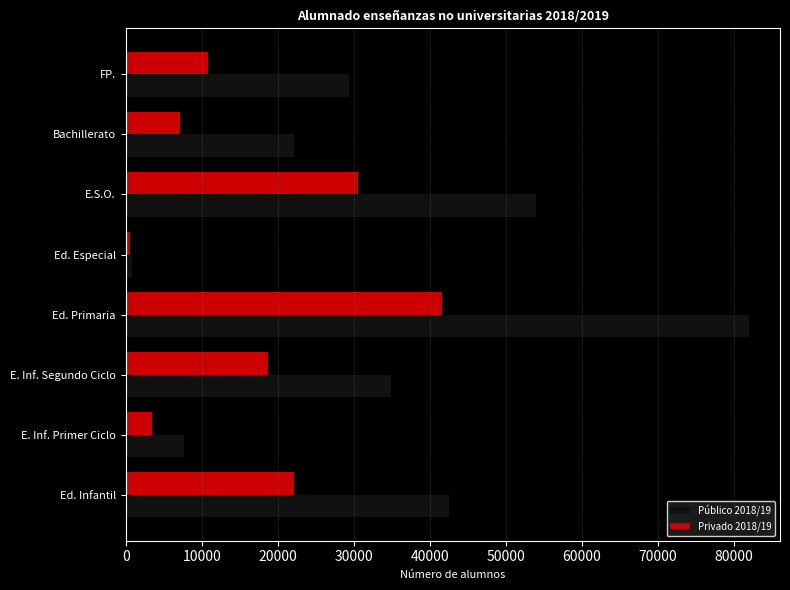

Rank the series at E. Inf. Primer Ciclo from highest to lowest value.

Público 2018/19, Privado 2018/19